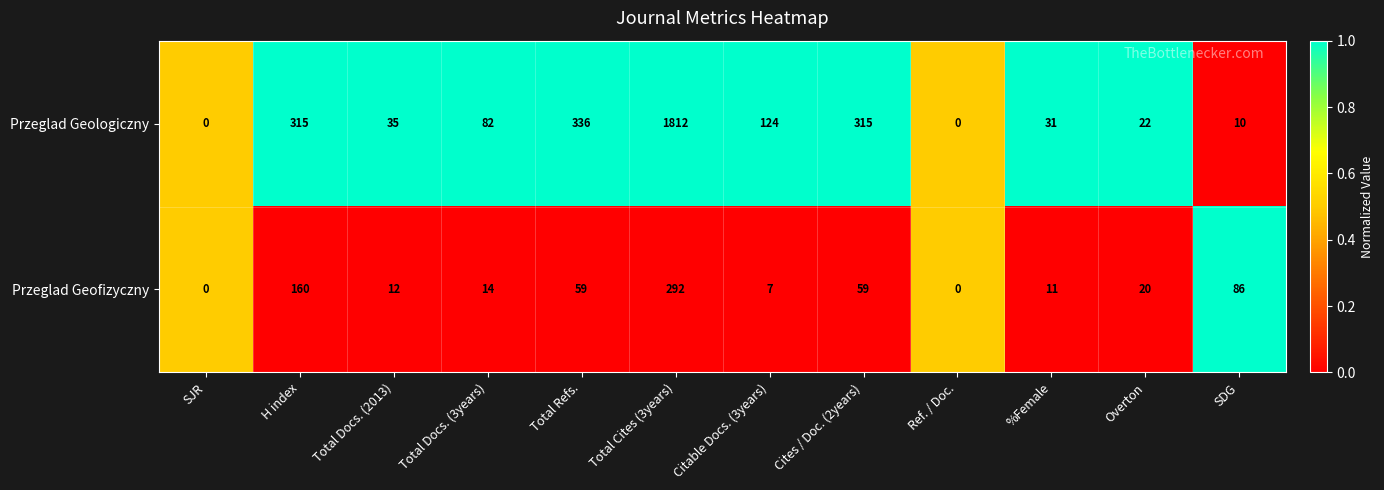

What is the total value across all series at Total Refs.?

395